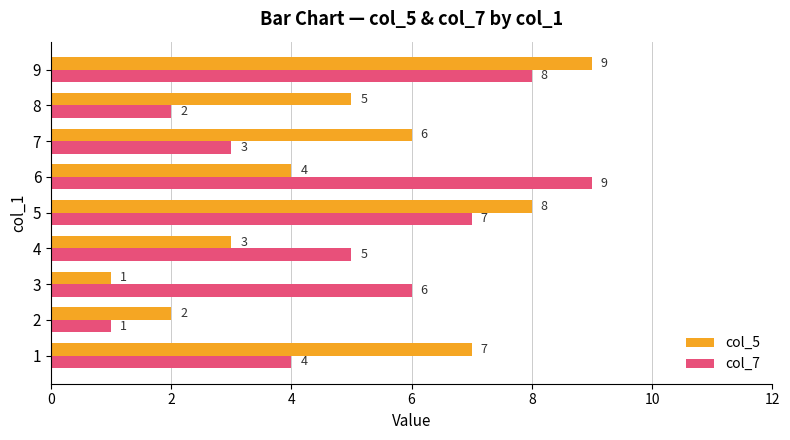

At how many categories does at least one series exceed 4?

8